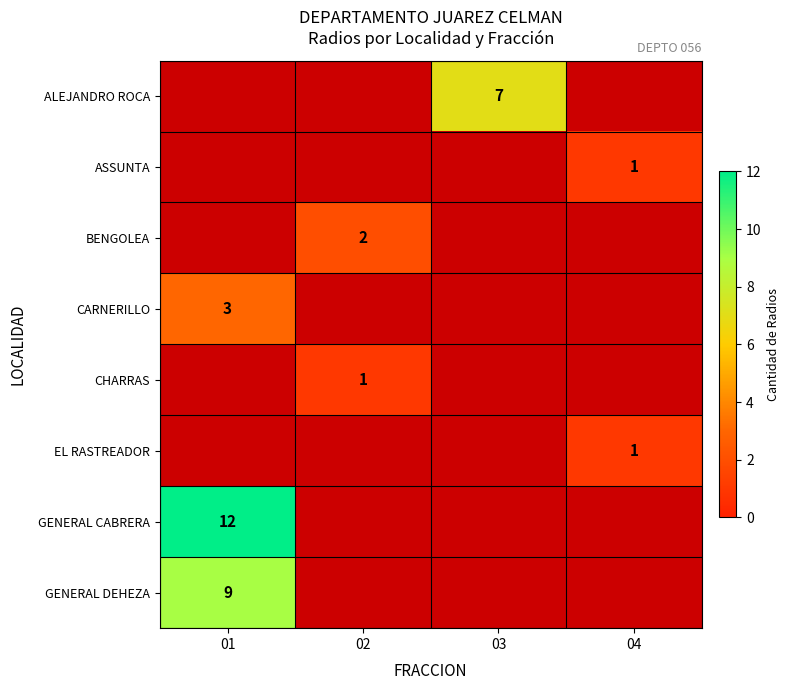

What is the maximum value shown in the chart?

12.0